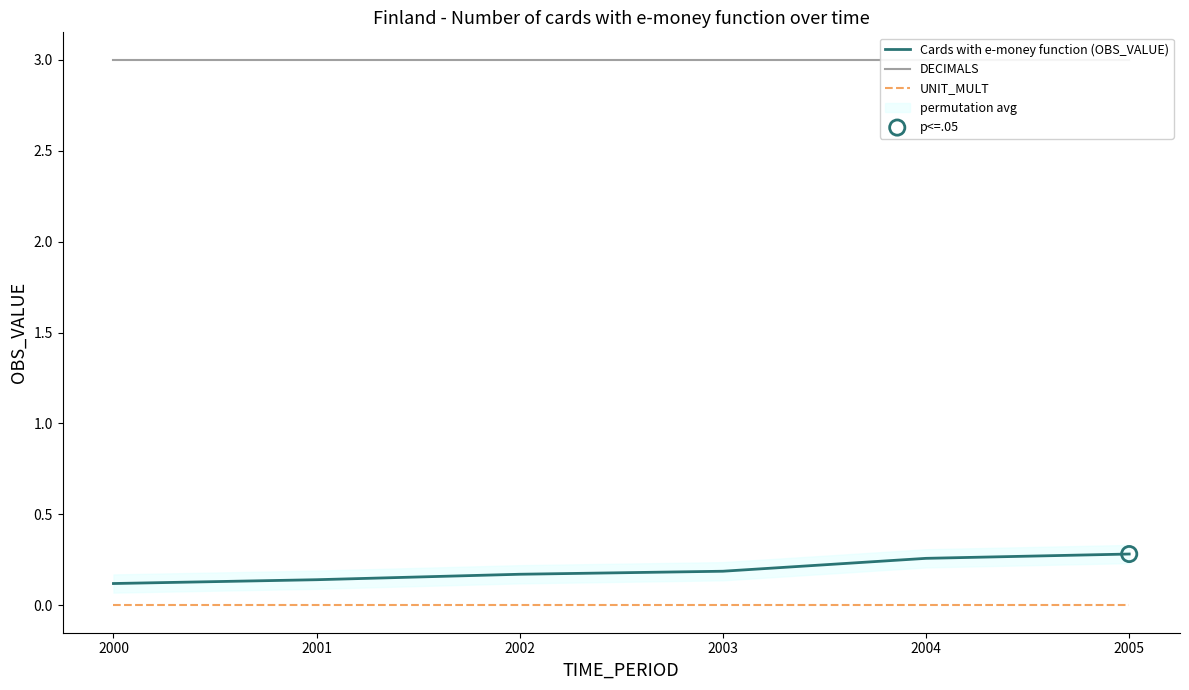

What are all the series names shown in the legend?

Cards with e-money function (OBS_VALUE), DECIMALS, UNIT_MULT